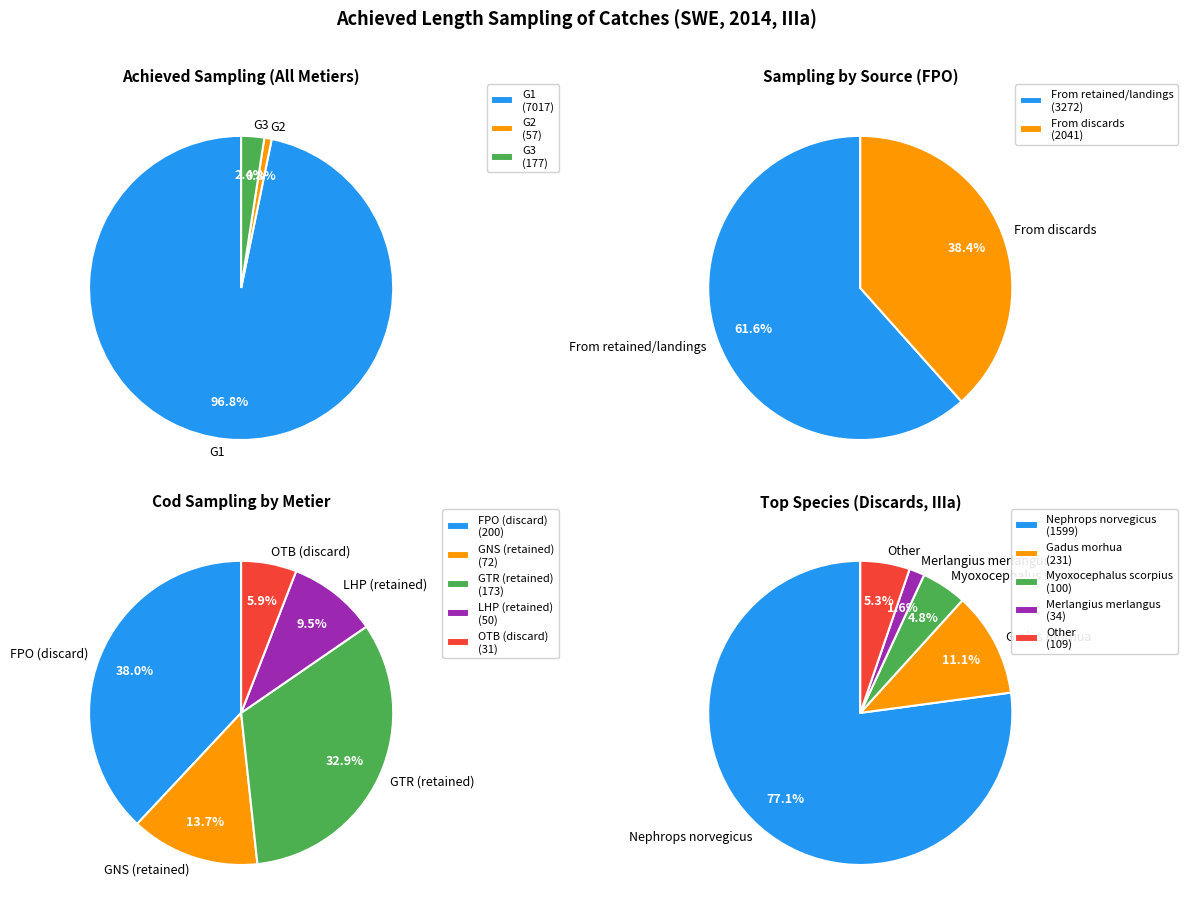

To the nearest percent, what is the combined percentage of G3 and G2?

3%